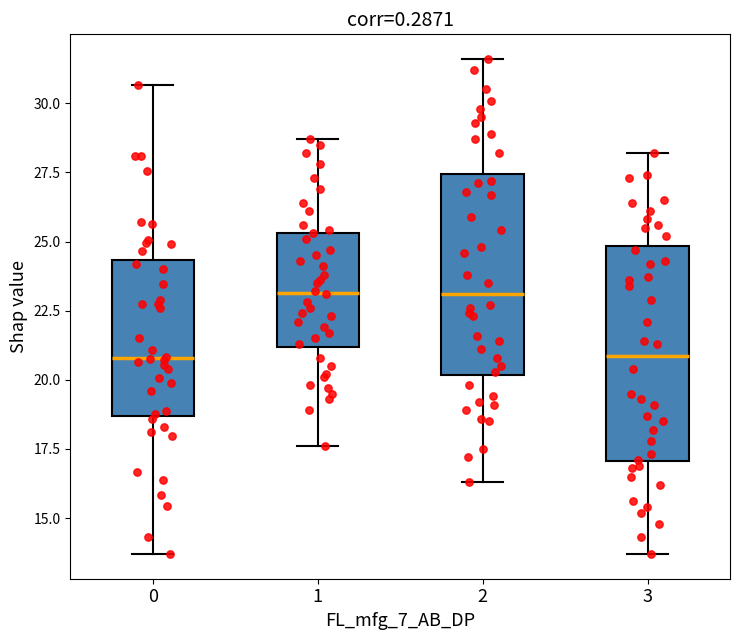

Comparing the boxes themselves (not the whiskers), which one is the tallest?

3